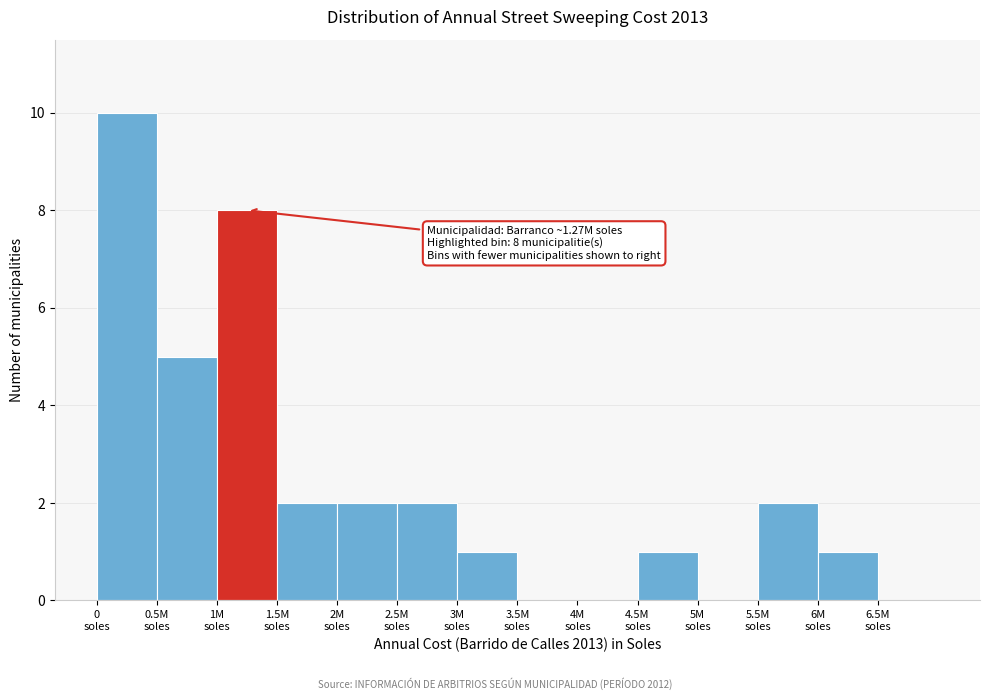

What is the greatest value displayed?

10